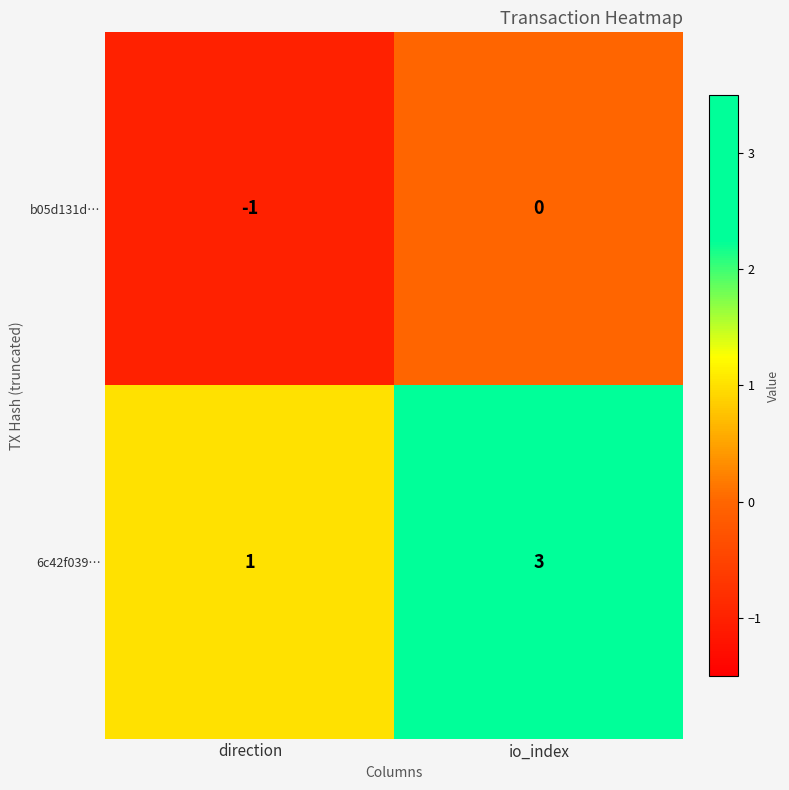

What is the spread (max minus min) of values at direction?

2